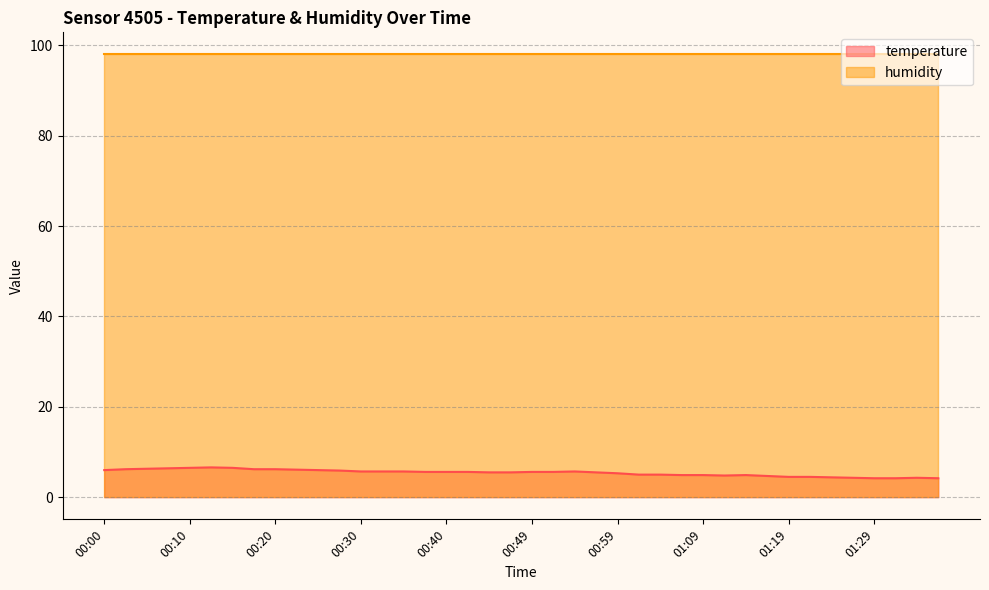

What is the label of the 10th point from the right?

01:14